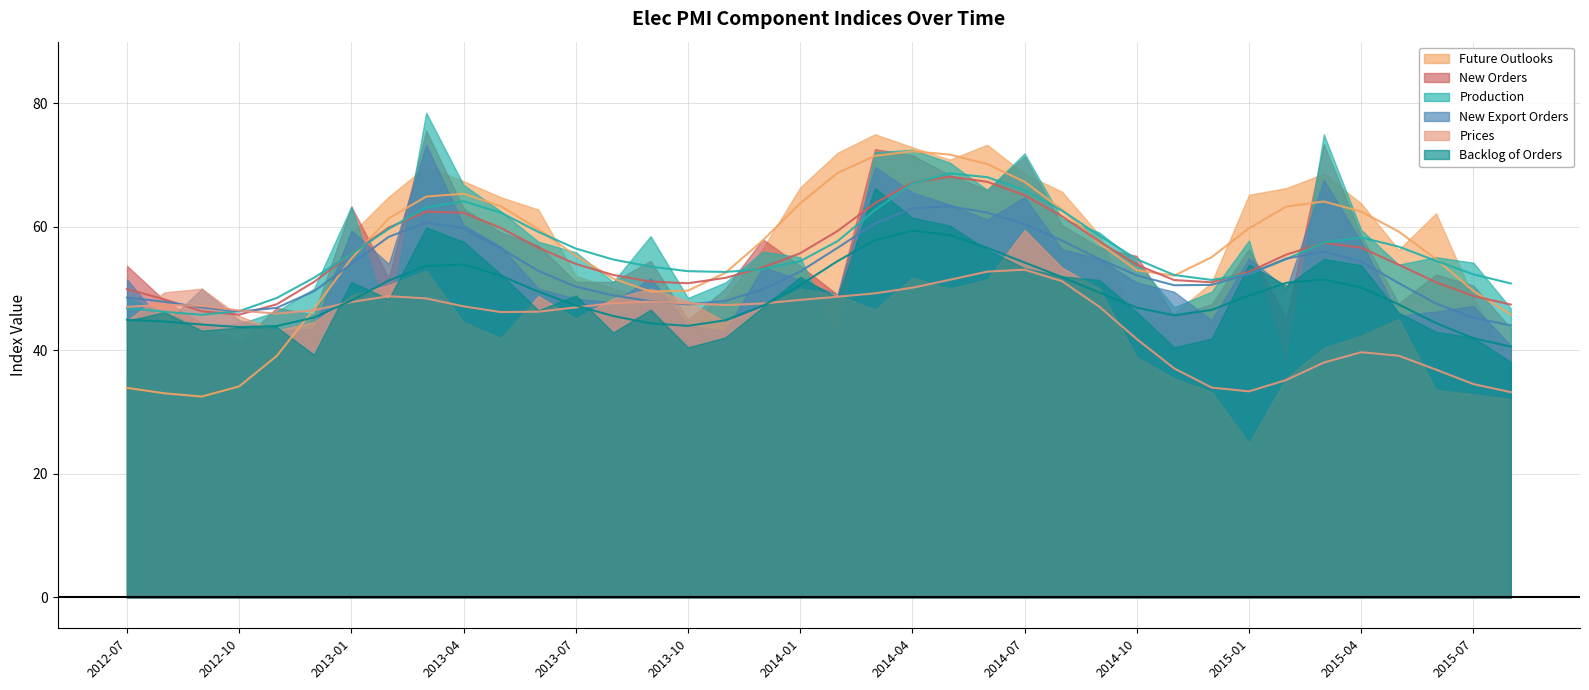

What is the value of the New Export Orders point at the 1st from the left?

51.5